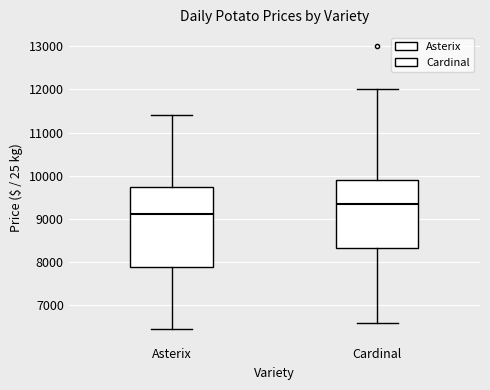

Which box has the lowest median line?

Asterix